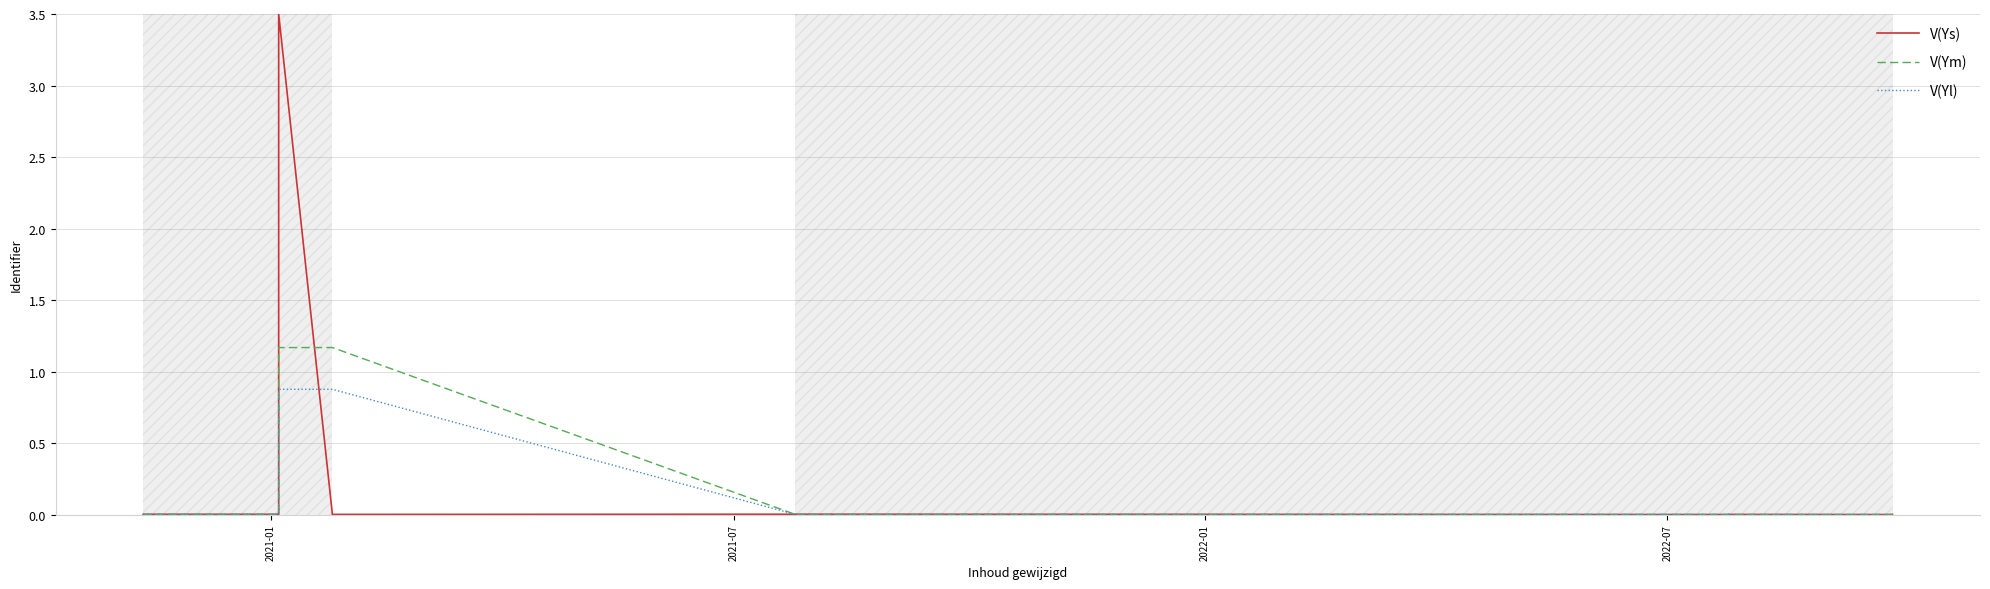

At how many categories does at least one series exceed 3?

1